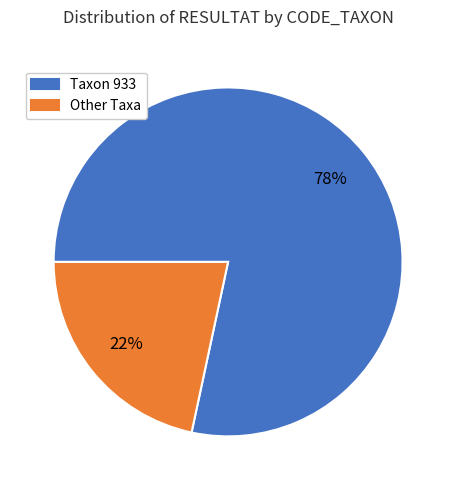

Between Taxon 933 and Other Taxa, which is larger?

Taxon 933